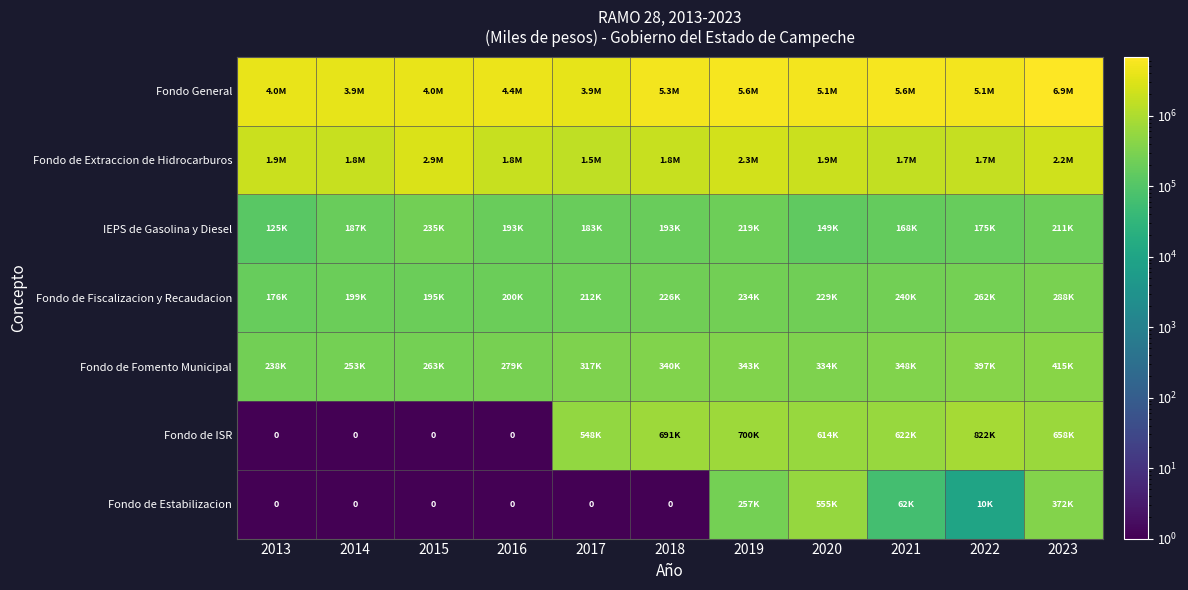

Is it true that Fondo de Fiscalizacion y Recaudacion equals 240412.0 at 2021?

True